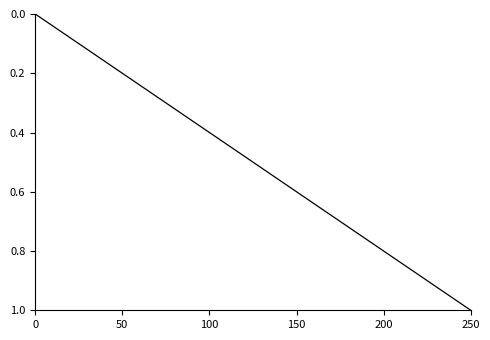

What is the maximum value shown in the chart?

1.0